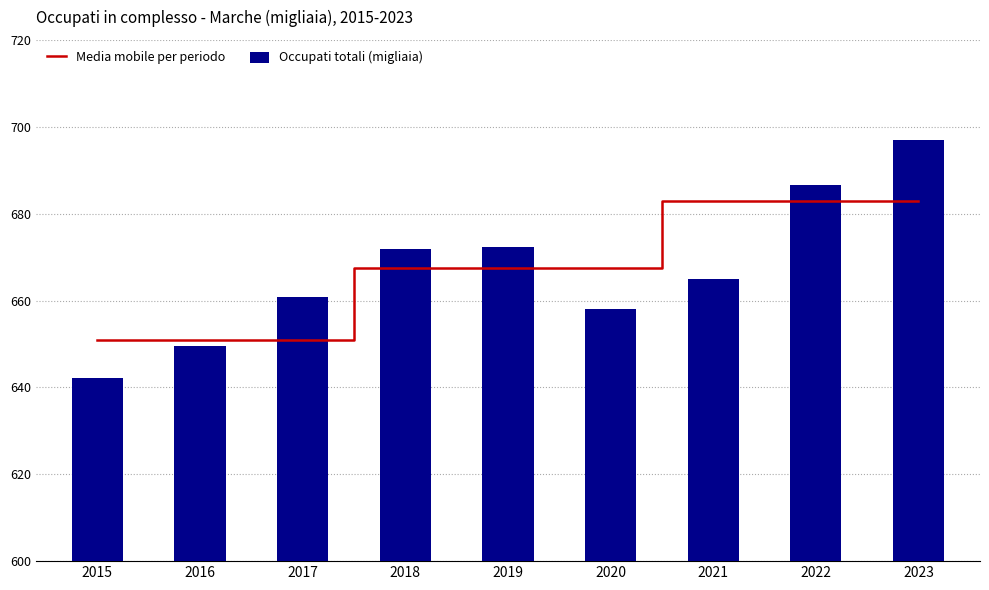

Which series changed the most between 2017 and 2022?

Media mobile per periodo